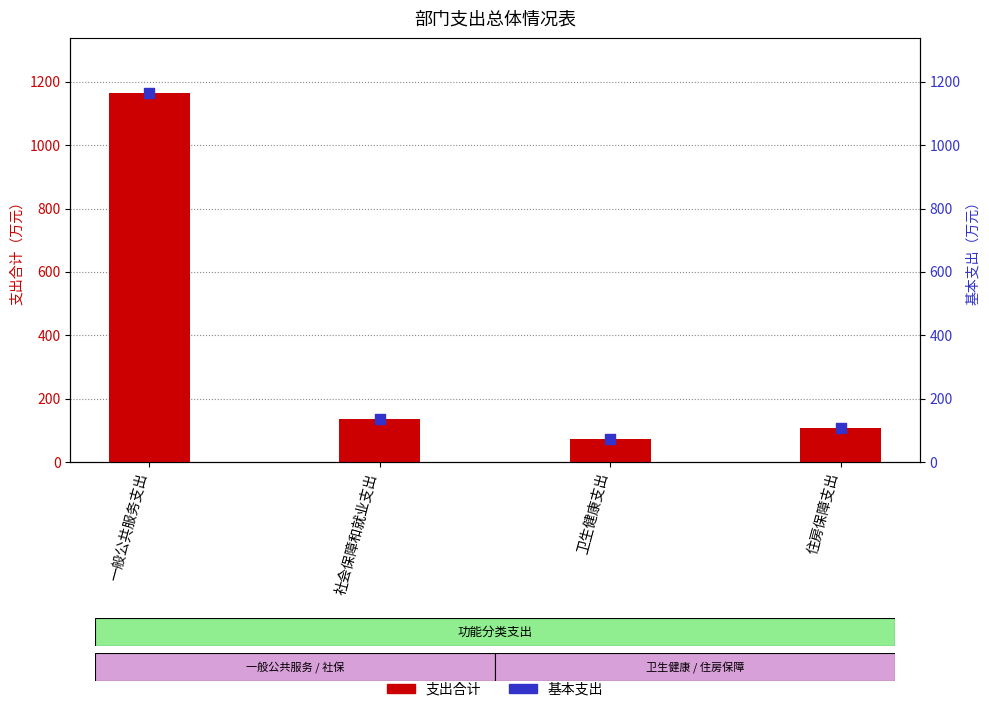

Which series contains the lowest Y value?

支出合计